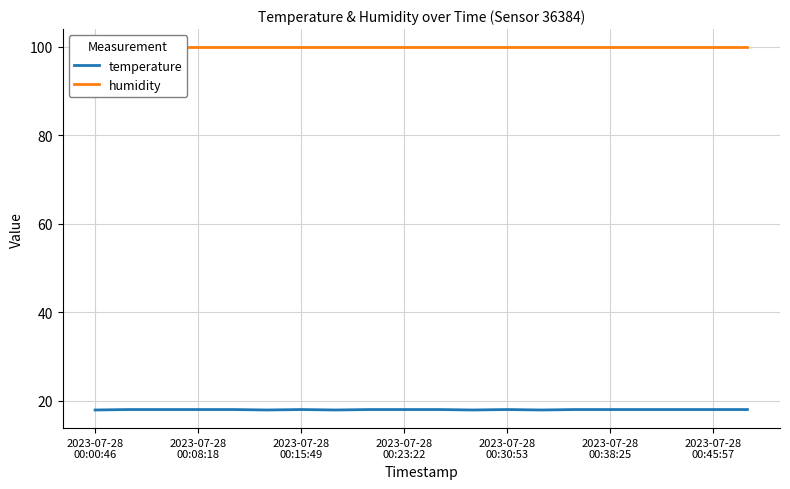

Count the number of data series in this chart.

2